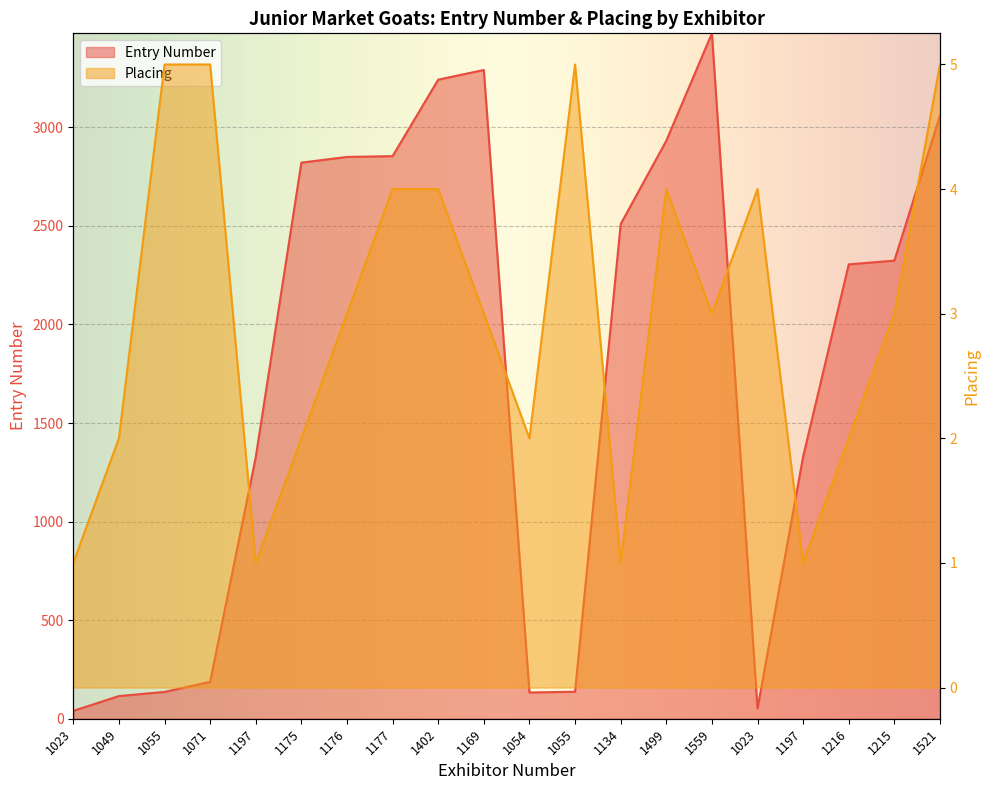

What is the value of the Entry Number point at the 16th from the left?

40